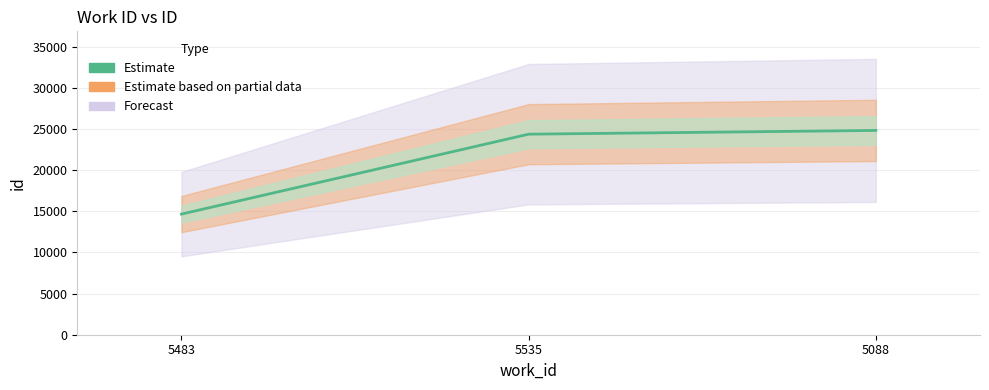

What is the ratio of the value at 5088 to the value at 5483?

1.7